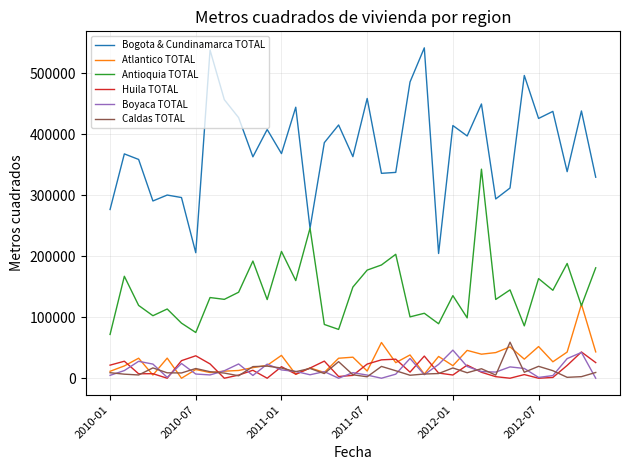

Which series has the largest total across all categories?

Bogota & Cundinamarca TOTAL